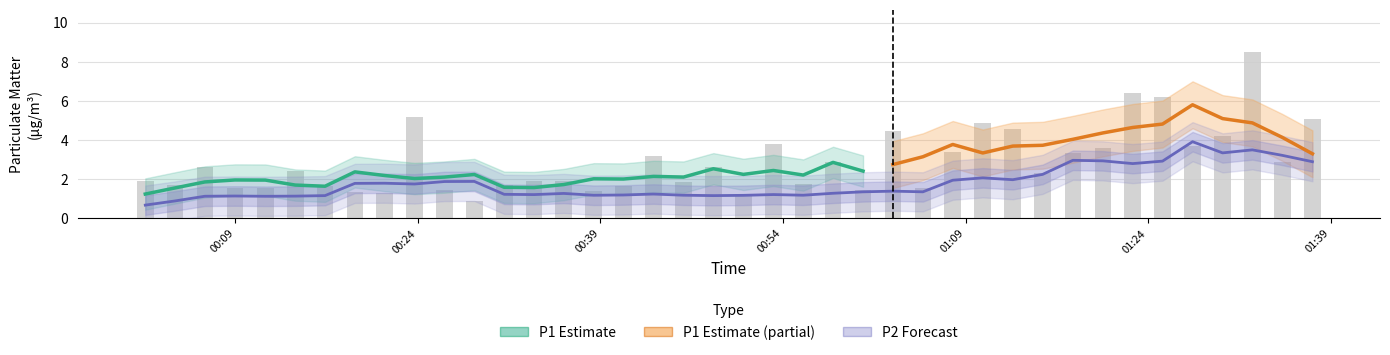

Reading left to right, list all the values displayed in this chart.

1.9	1.7	2.6	1.6	1.5	2.4	1.7	1.3	1.3	5.2	1.5	0.9	1.7	1.9	1.9	1.4	1.7	3.2	1.9	2.6	1.2	3.8	1.7	2.9	1.4	4.5	1.6	3.4	4.9	4.6	2.3	3.3	3.6	6.4	6.2	3.7	4.2	8.5	2.9	5.1